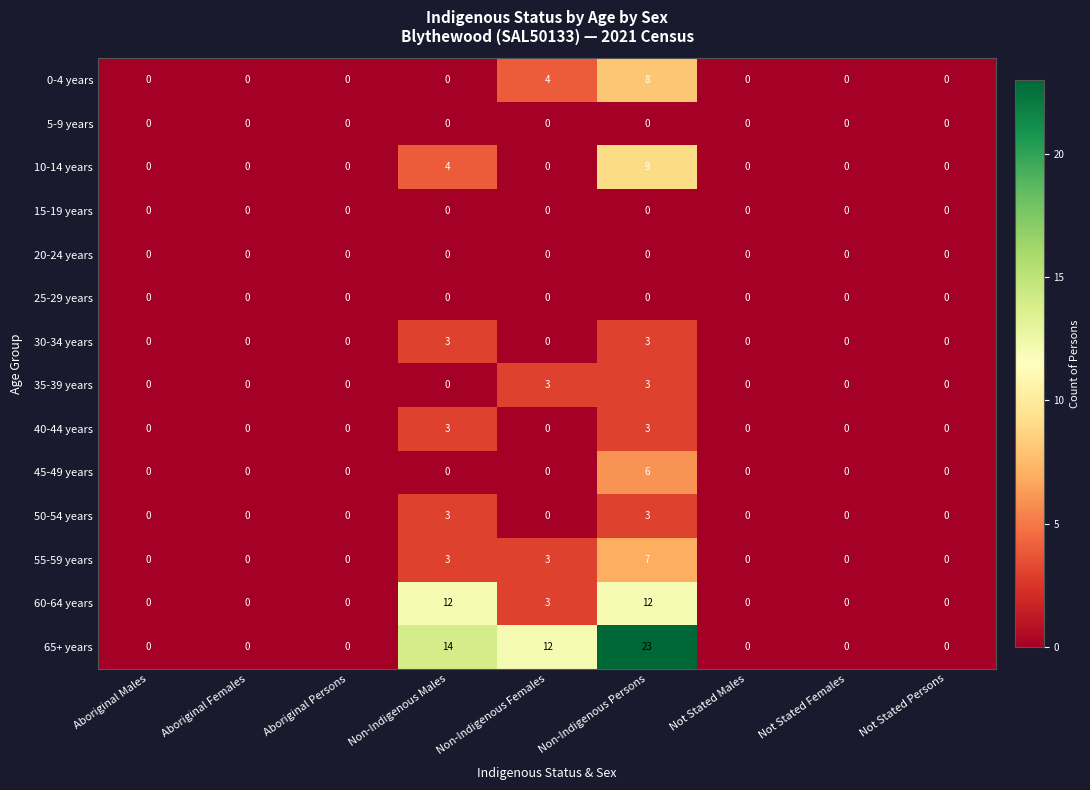

Is it true that 60-64 years equals 0 at Not Stated Persons?

True